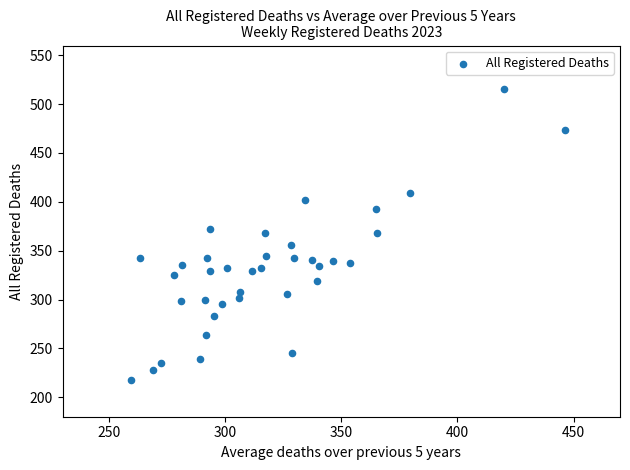

What is the range of Y values (max minus min)?

297